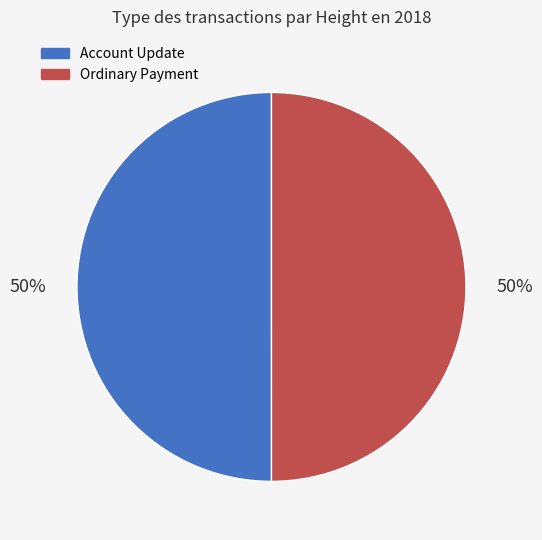

What is the ratio of the value at Ordinary Payment to the value at Account Update?

1.0